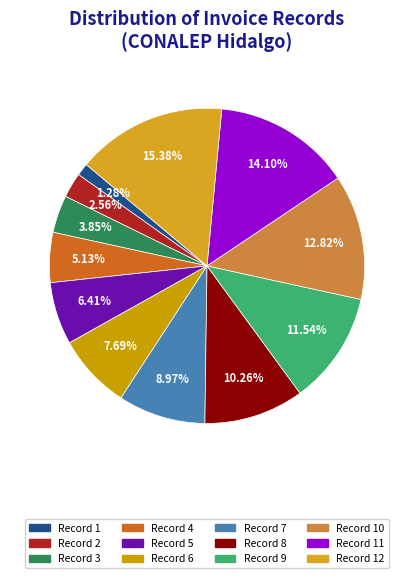

Count the number of slices in the pie.

12